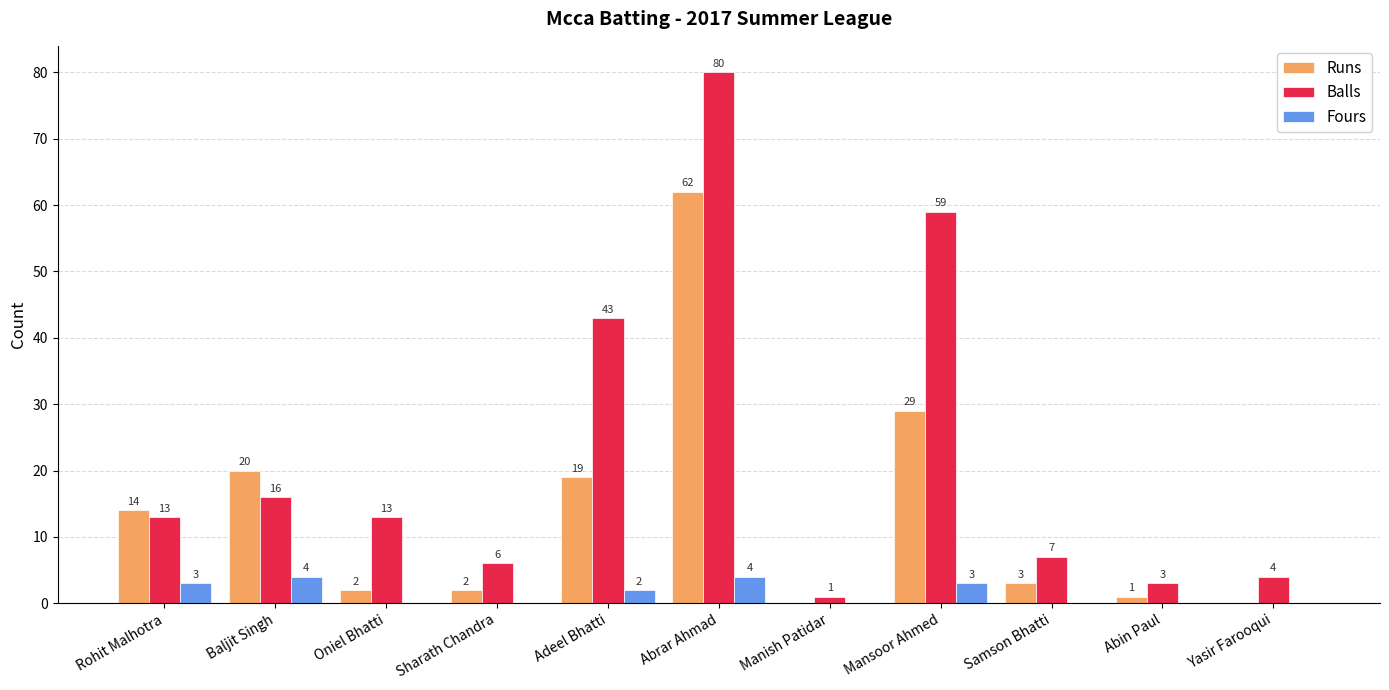

Which series changed the most between Baljit Singh and Abrar Ahmad?

Balls